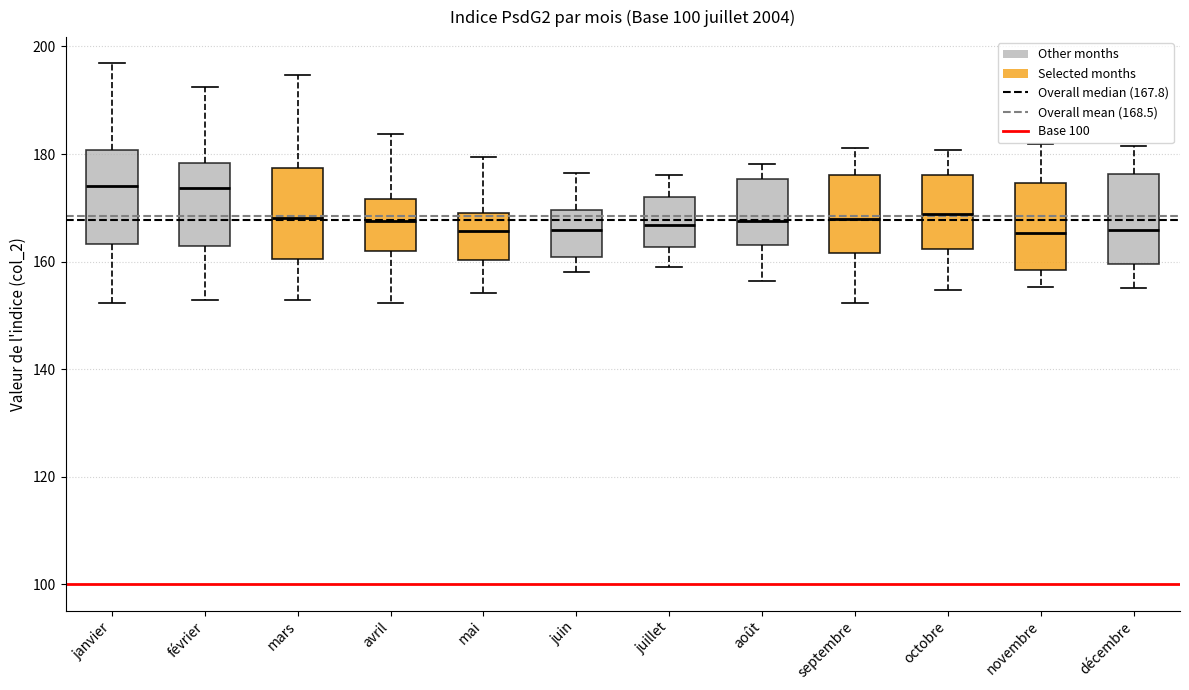

Reading left to right, transcribe this box plot: for each box, give where its median line is, the range the box spans, and where its two whiskers end, as read against the y-axis. The values are not printed on the chart, so give them approximately, as read against the axis.

janvier: median 174, box 164 to 180, whiskers 152 to 196
février: median 174, box 162 to 178, whiskers 152 to 192
mars: median 168, box 160 to 178, whiskers 152 to 194
avril: median 168, box 162 to 172, whiskers 152 to 184
mai: median 166, box 160 to 170, whiskers 154 to 180
juin: median 166, box 160 to 170, whiskers 158 to 176
juillet: median 166, box 162 to 172, whiskers 160 to 176
août: median 168, box 164 to 176, whiskers 156 to 178
septembre: median 168, box 162 to 176, whiskers 152 to 182
octobre: median 168, box 162 to 176, whiskers 154 to 180
novembre: median 166, box 158 to 174, whiskers 156 to 182
décembre: median 166, box 160 to 176, whiskers 156 to 182